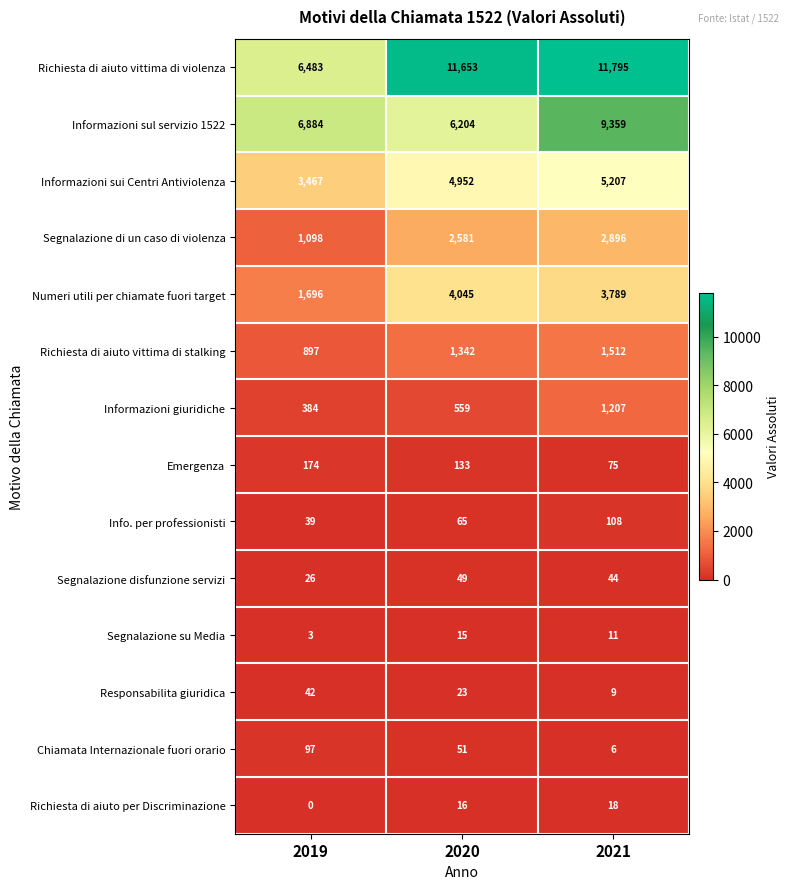

Which category has the lowest value across all series?

2019